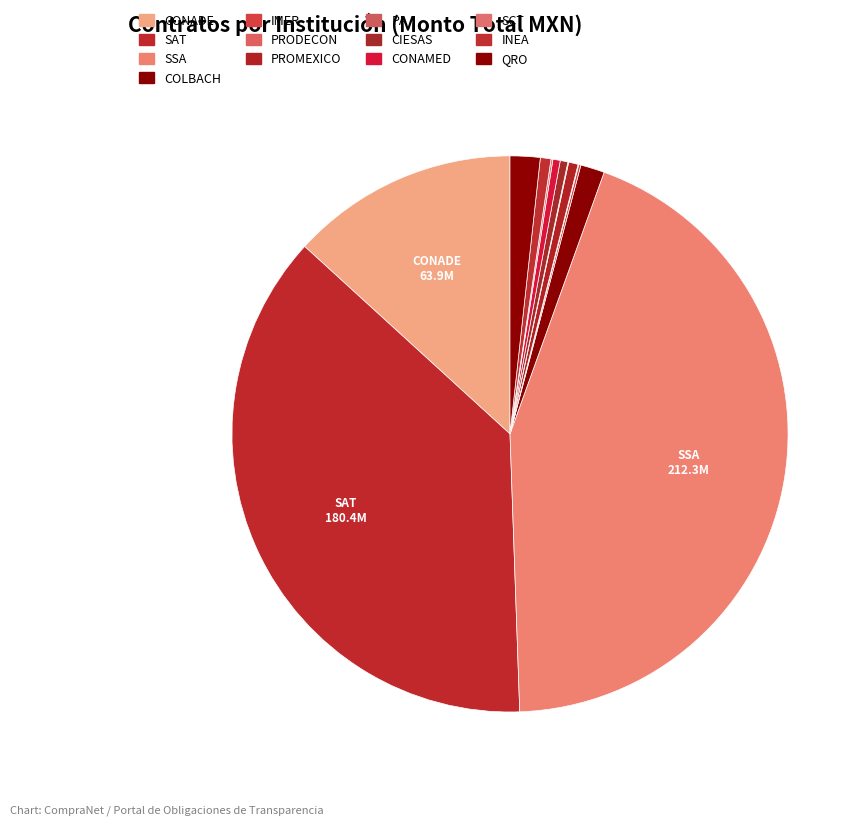

Count the number of slices in the pie.

13